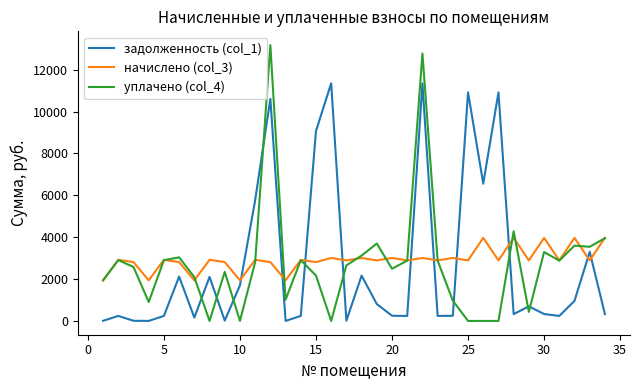

What is the greatest value displayed?

13173.5